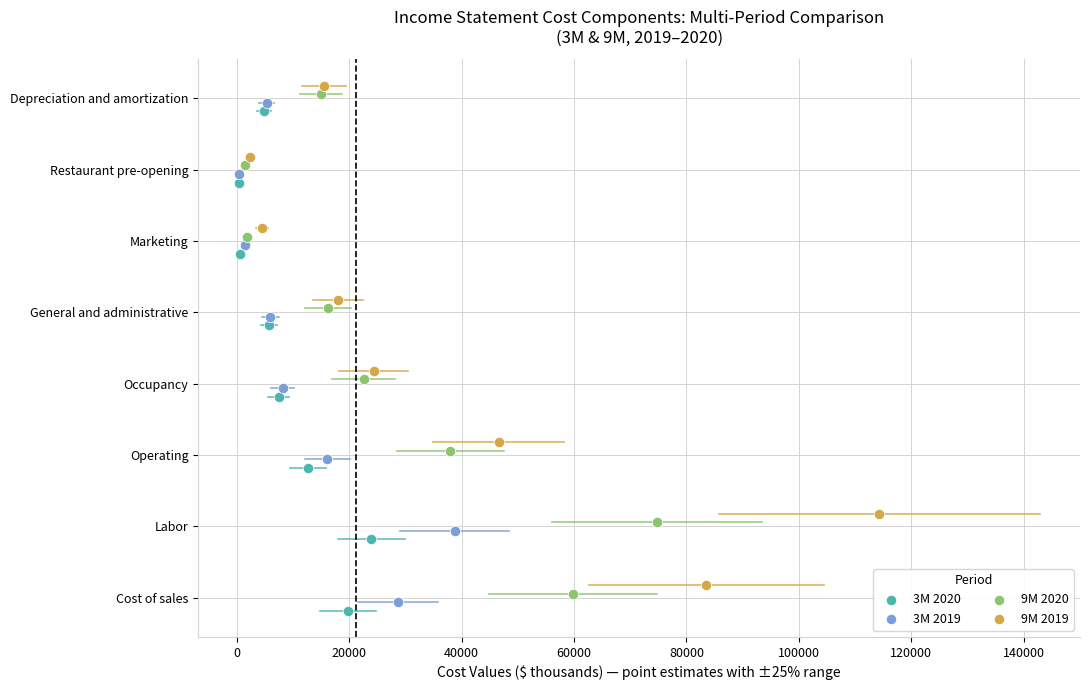

Which series contains the highest Y value?

9M 2019